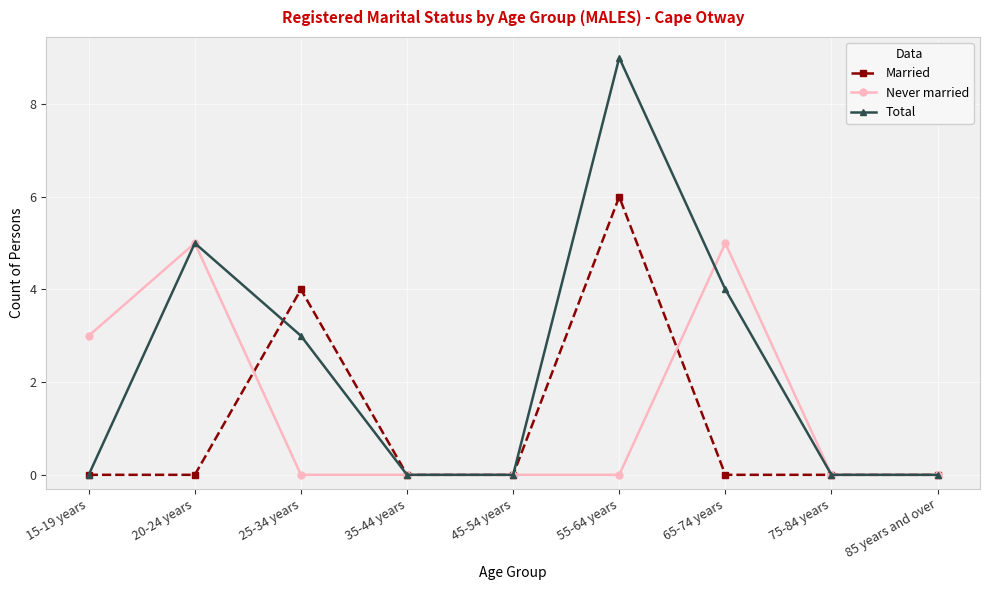

What is the maximum value for Married?

6